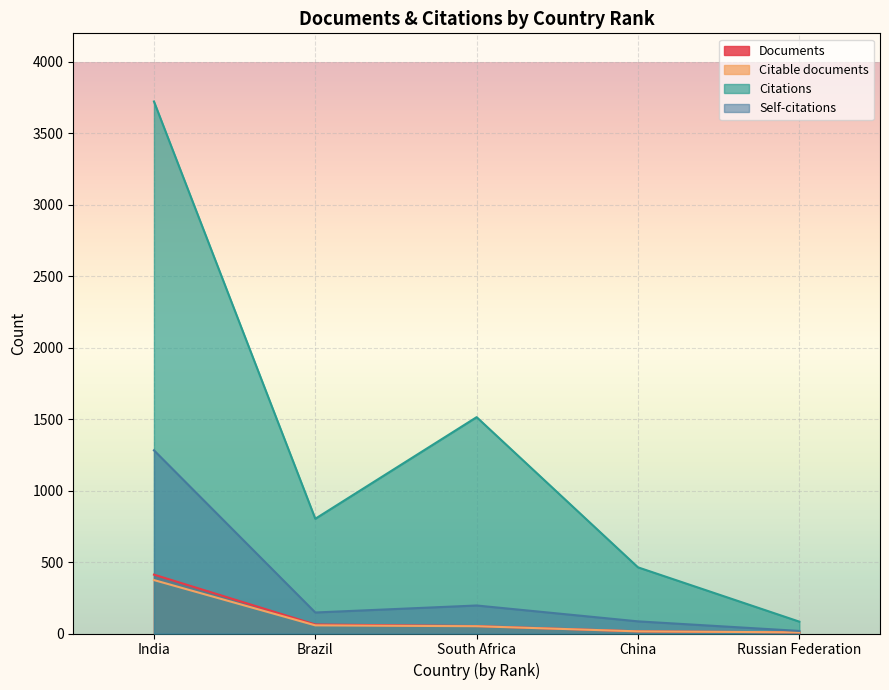

What is the difference between the maximum and minimum values in the Citable documents series?

366